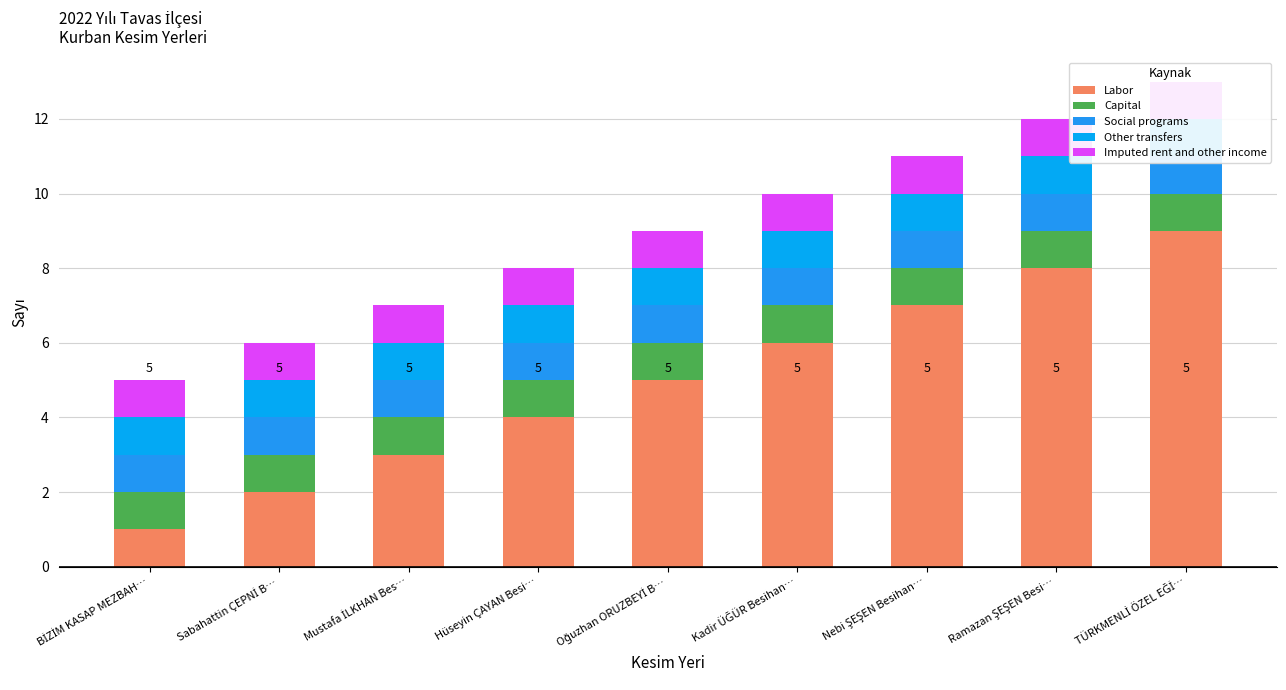

Which series has the widest spread of values?

Labor